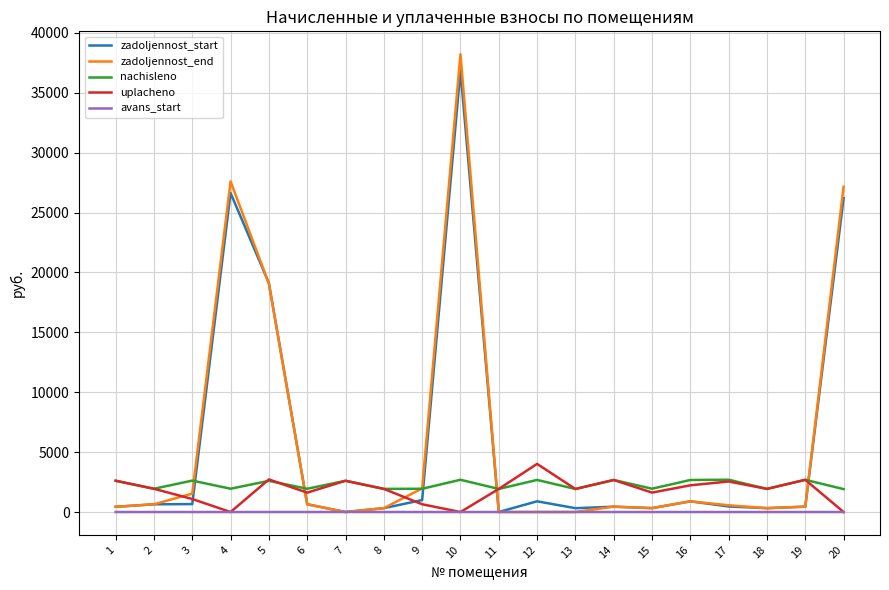

Is the value of nachisleno at 19 greater than the value of uplacheno at 20?

Yes